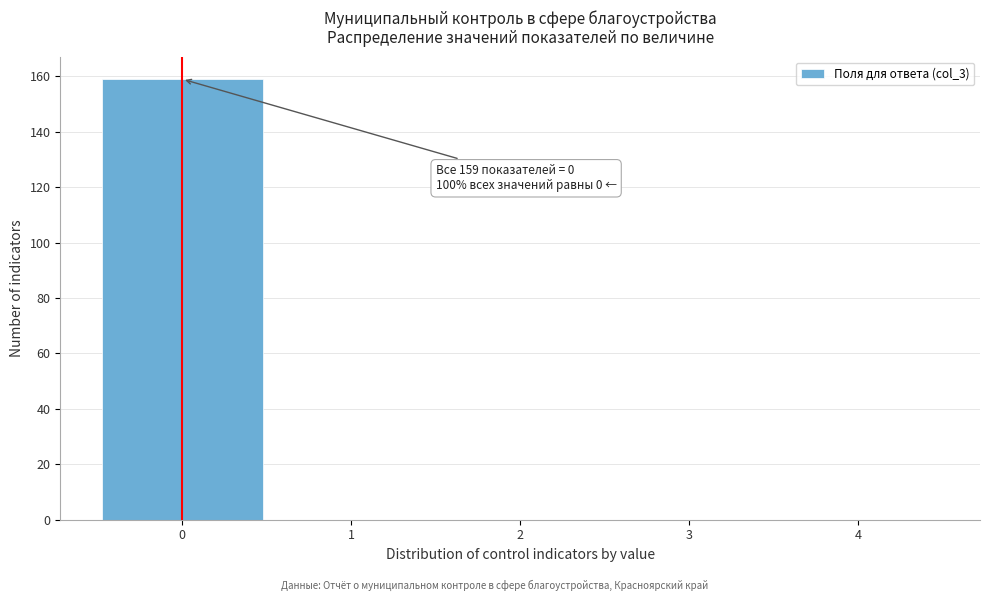

Which range on the x-axis has the tallest bar?

-0.5 to 0.5